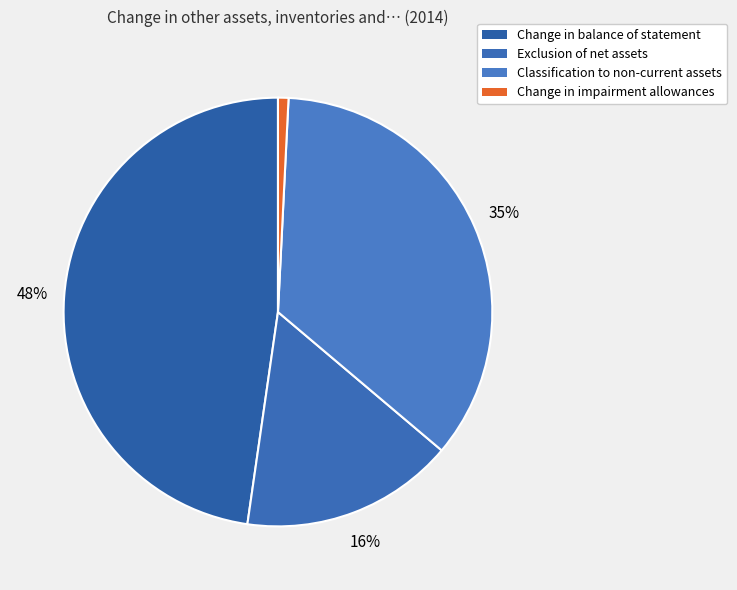

Rank the categories by value from lowest to highest.

Change in impairment allowances, Exclusion of net assets, Classification to non-current assets, Change in balance of statement